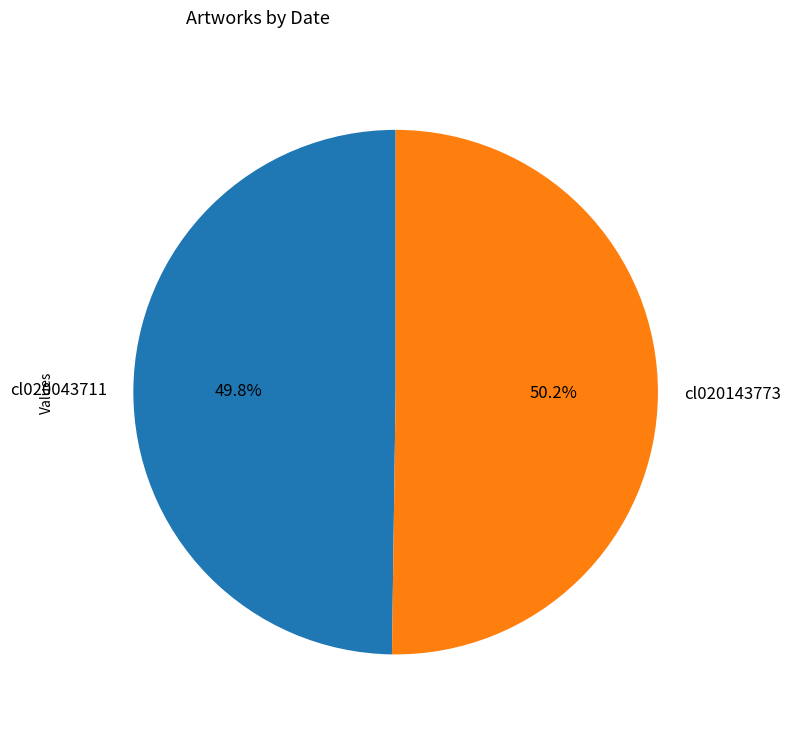

How many segments does this pie chart have?

2